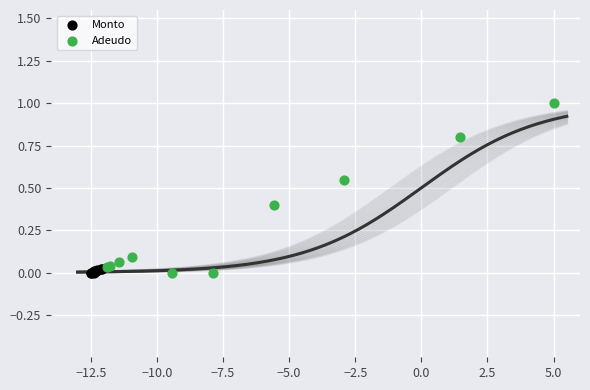

Which series reaches the maximum Y coordinate?

Adeudo